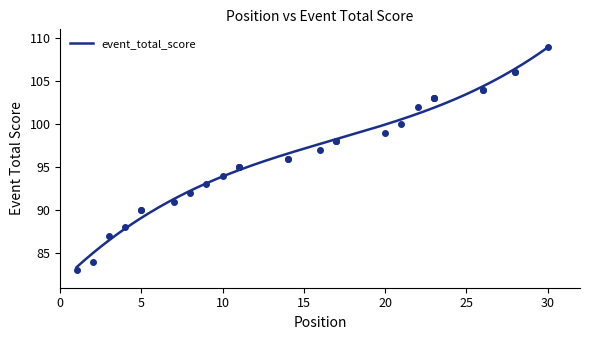

What is the difference between the second highest and minimum values?

23